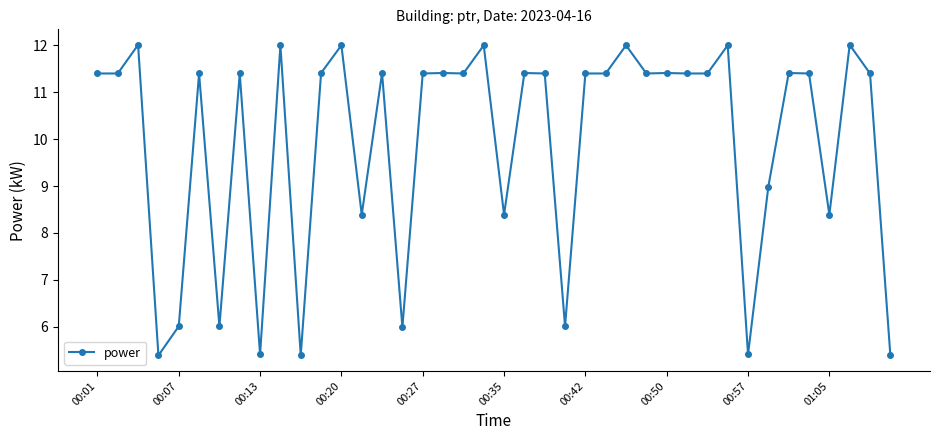

What is the value of the 28th point from the left?

11.4